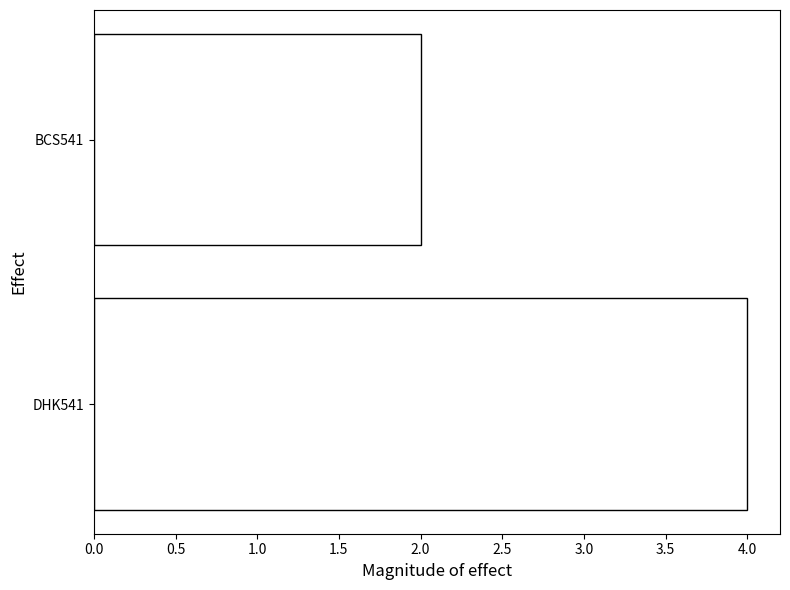

True or false: the data shows 2 at BCS541.

True